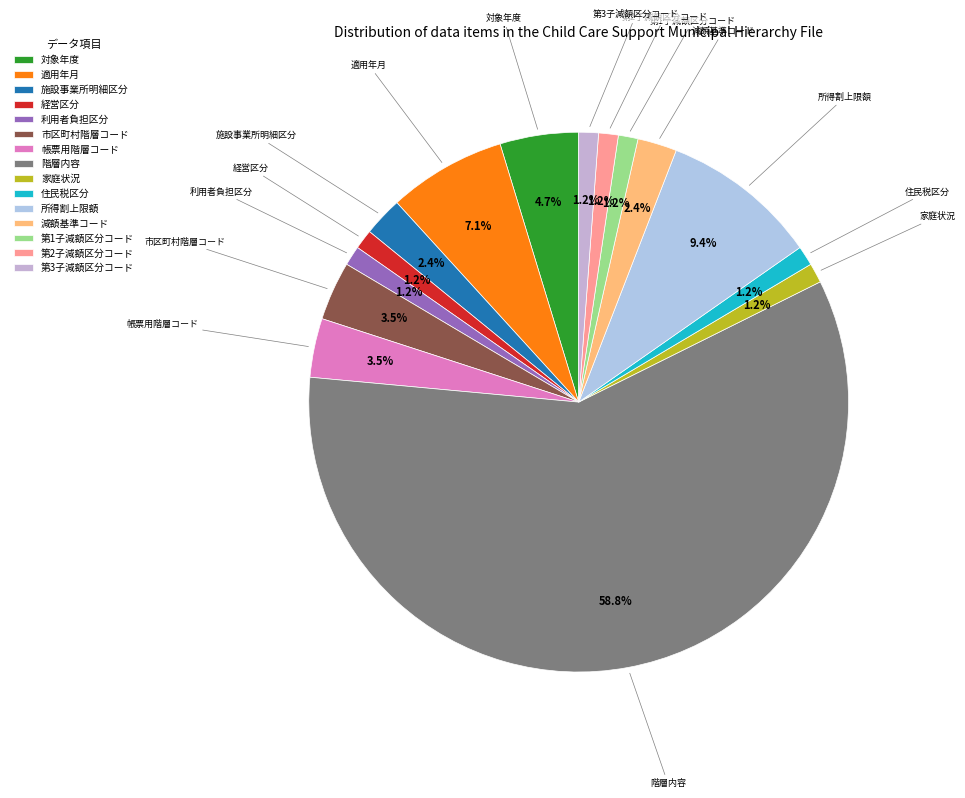

What is the total percentage of 利用者負担区分 and 所得割上限額?

10.6%